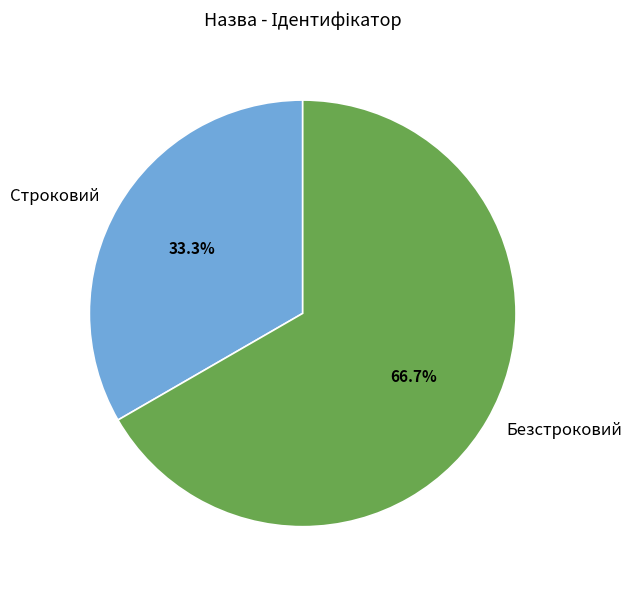

How much of the chart is everything except Строковий?

66.7%